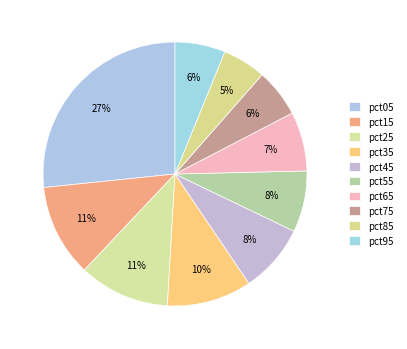

How many slices are in this pie chart?

10